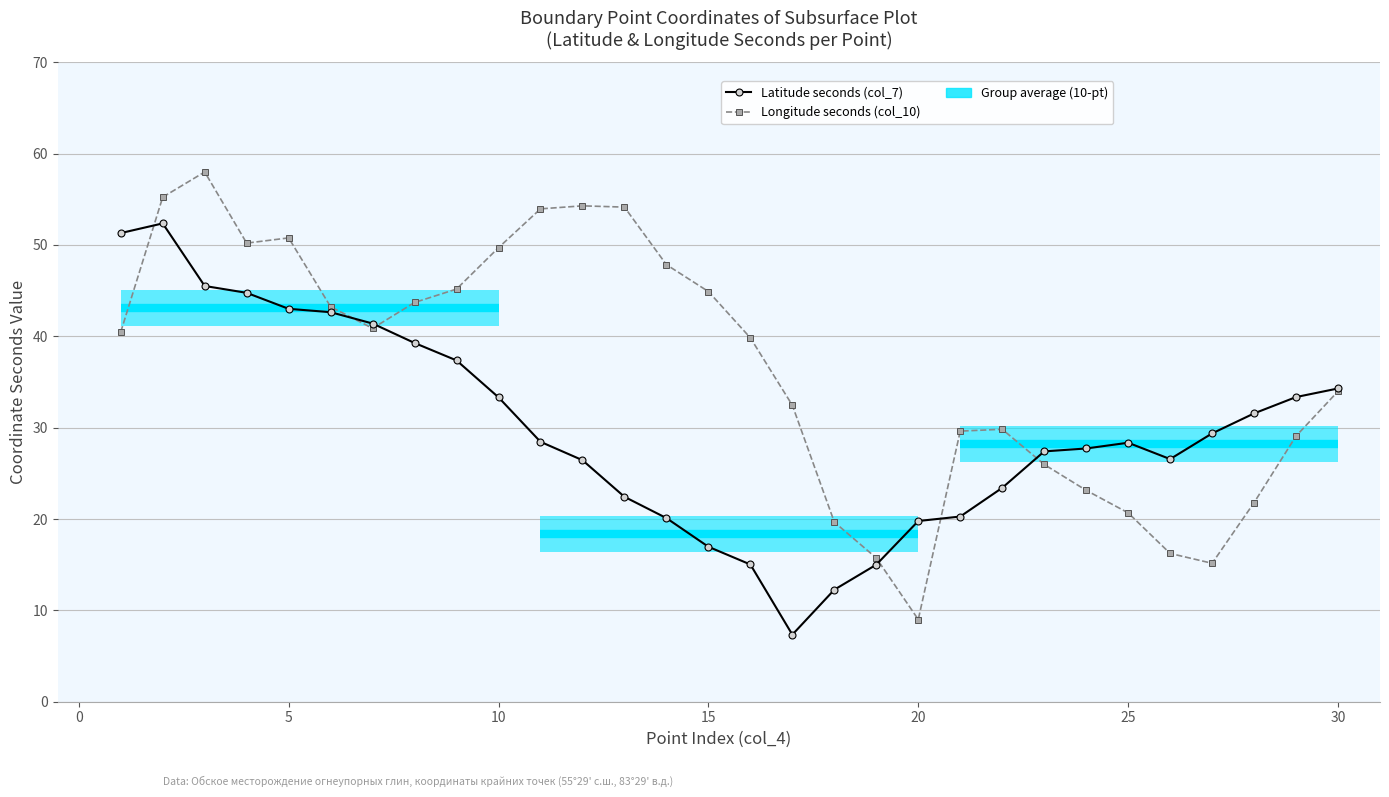

Rank the series by their maximum value, from lowest to highest.

Latitude seconds (col_7), Longitude seconds (col_10)